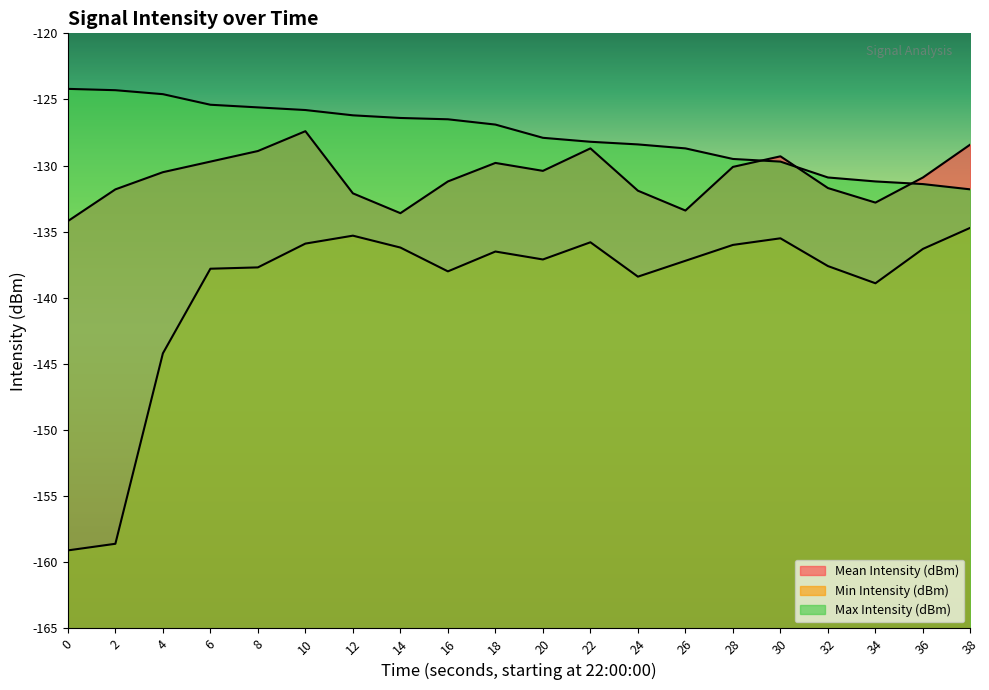

What is the maximum value for Min Intensity (dBm)?

-134.7